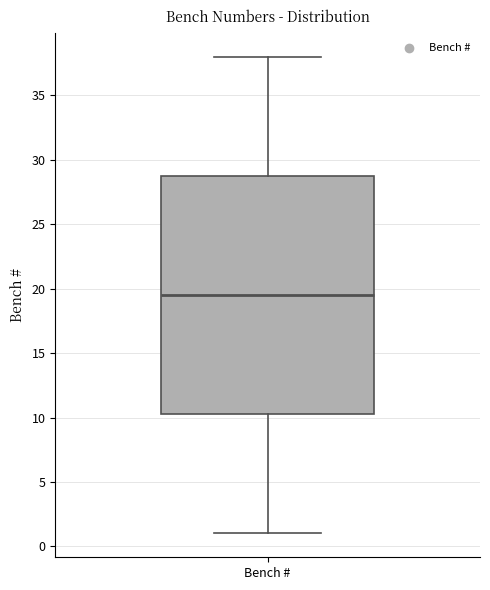

Where does the upper whisker of the box for Bench # end on the y-axis? The values are not printed on the chart, so give them approximately, as read against the axis.

38.0